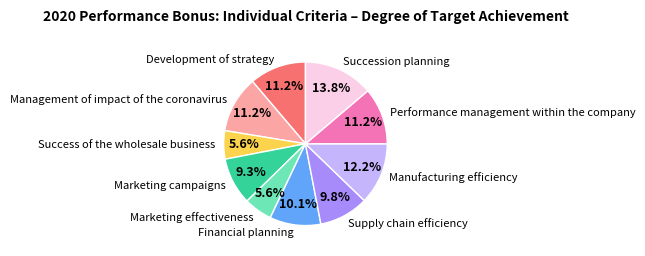

Approximately how many times larger is the value at Management of impact of the coronavirus compared to Succession planning?

0.8